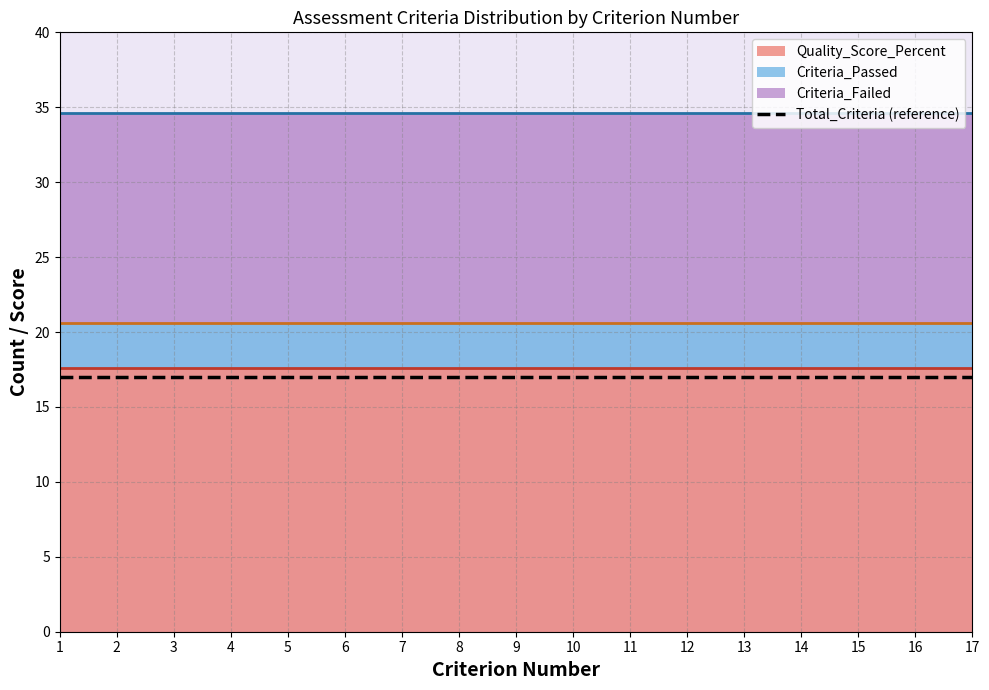

At which label is Criteria_Failed closest to 14?

1